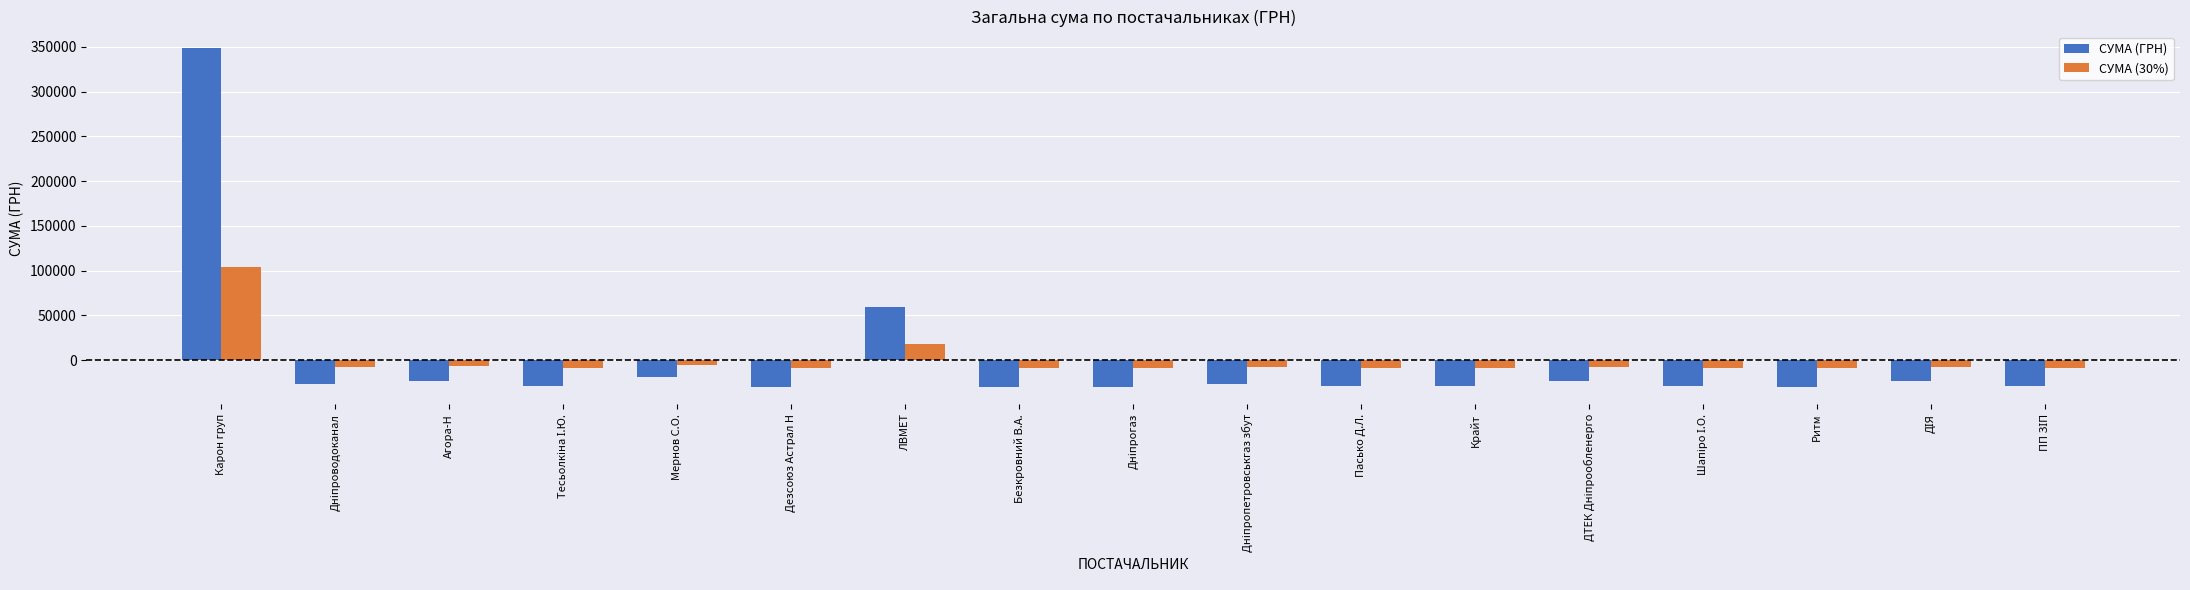

At Ритм, list the series in order from largest to smallest.

СУМА (30%), СУМА (ГРН)